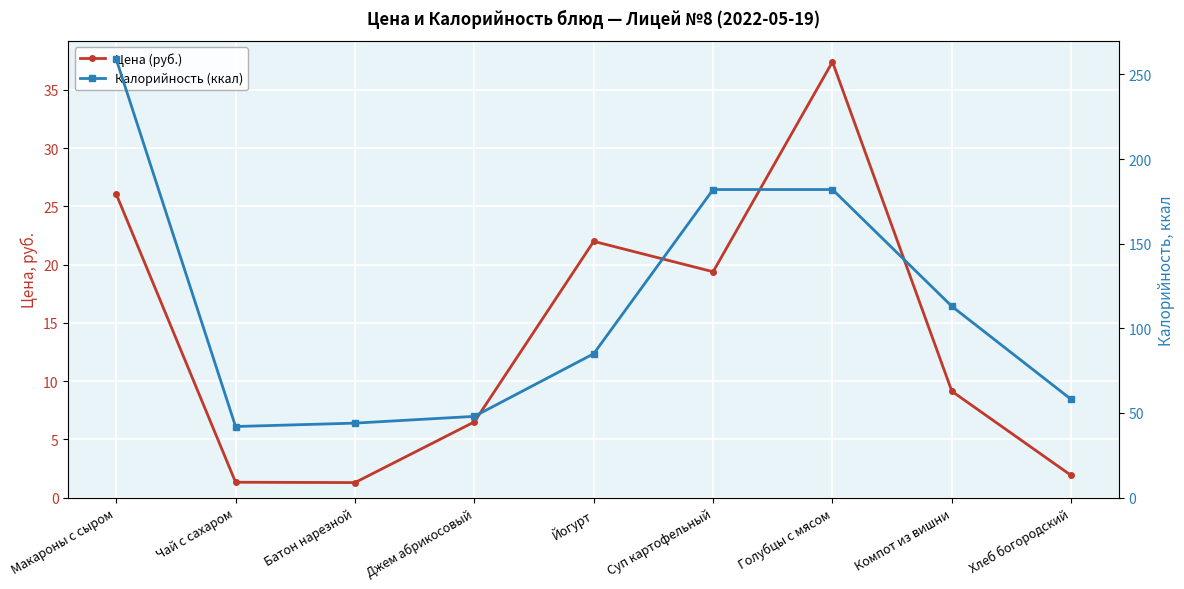

True or false: Калорийность (ккал) has more than 2 points higher than both neighbors.

False